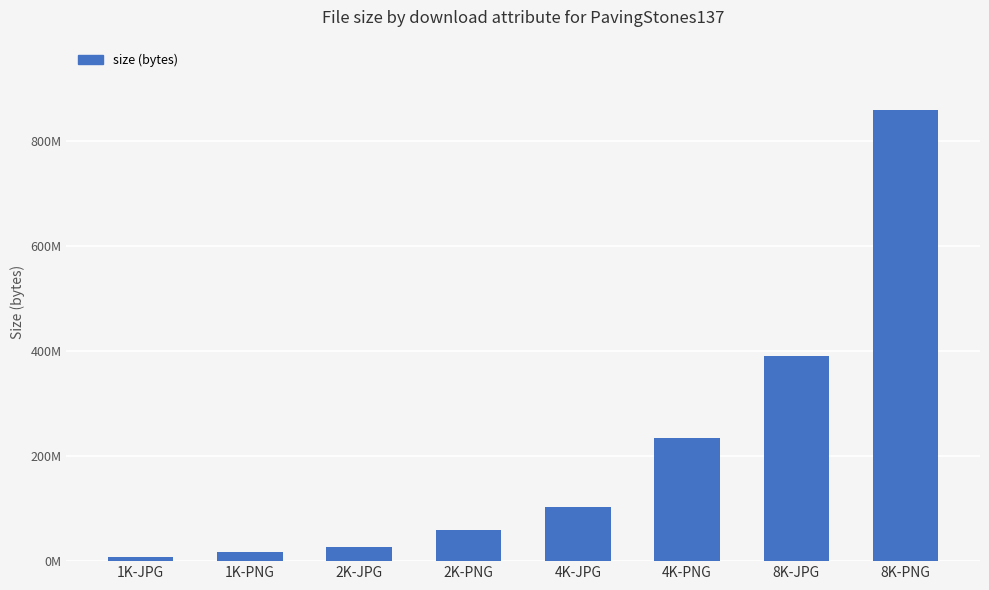

Rank the categories by value from highest to lowest.

8K-PNG, 8K-JPG, 4K-PNG, 4K-JPG, 2K-PNG, 2K-JPG, 1K-PNG, 1K-JPG